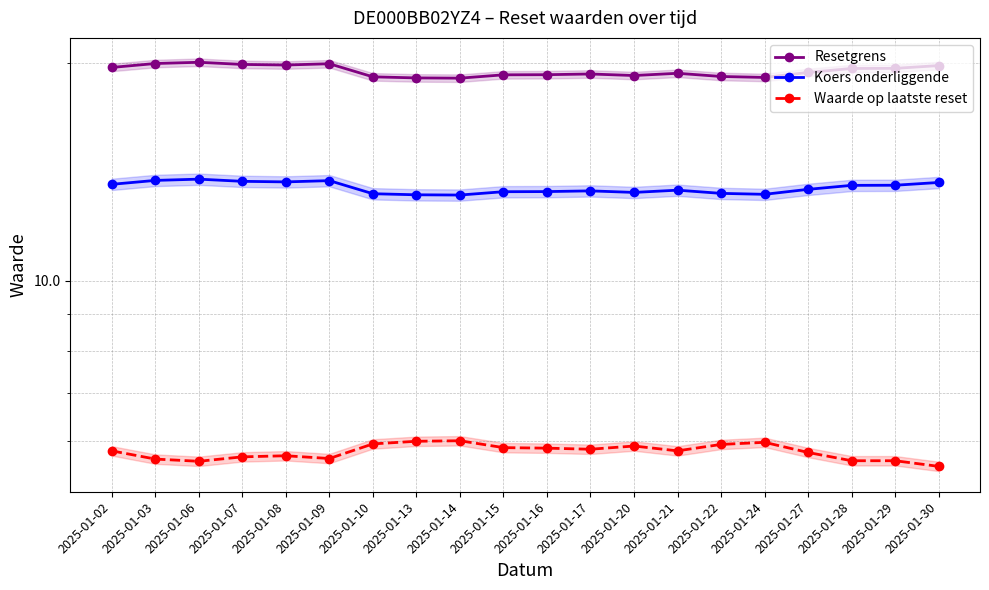

True or false: Koers onderliggende and Resetgrens cross at least once.

False